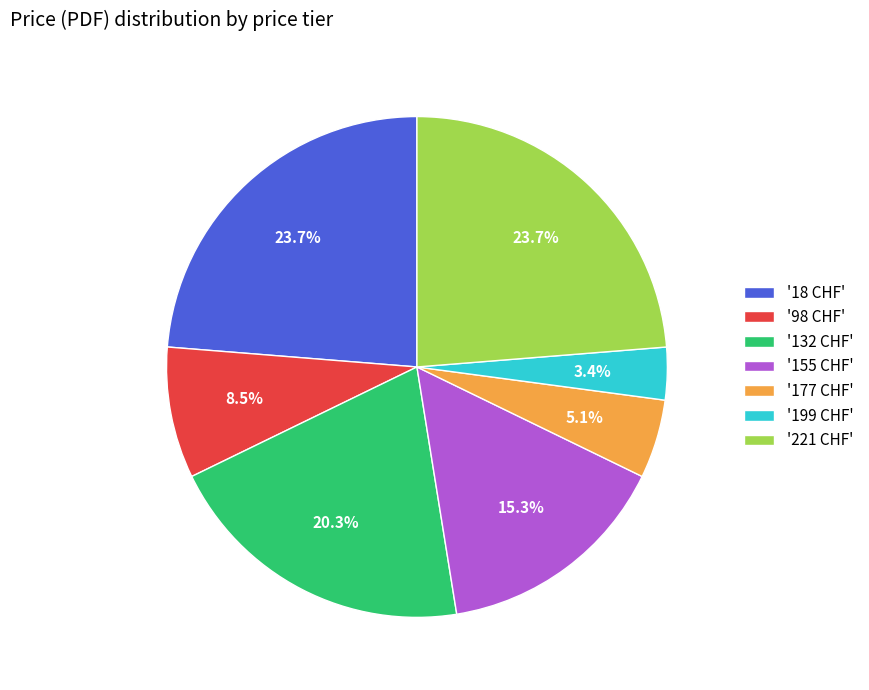

Combined, do '199 CHF' and '221 CHF' account for over 50%?

No